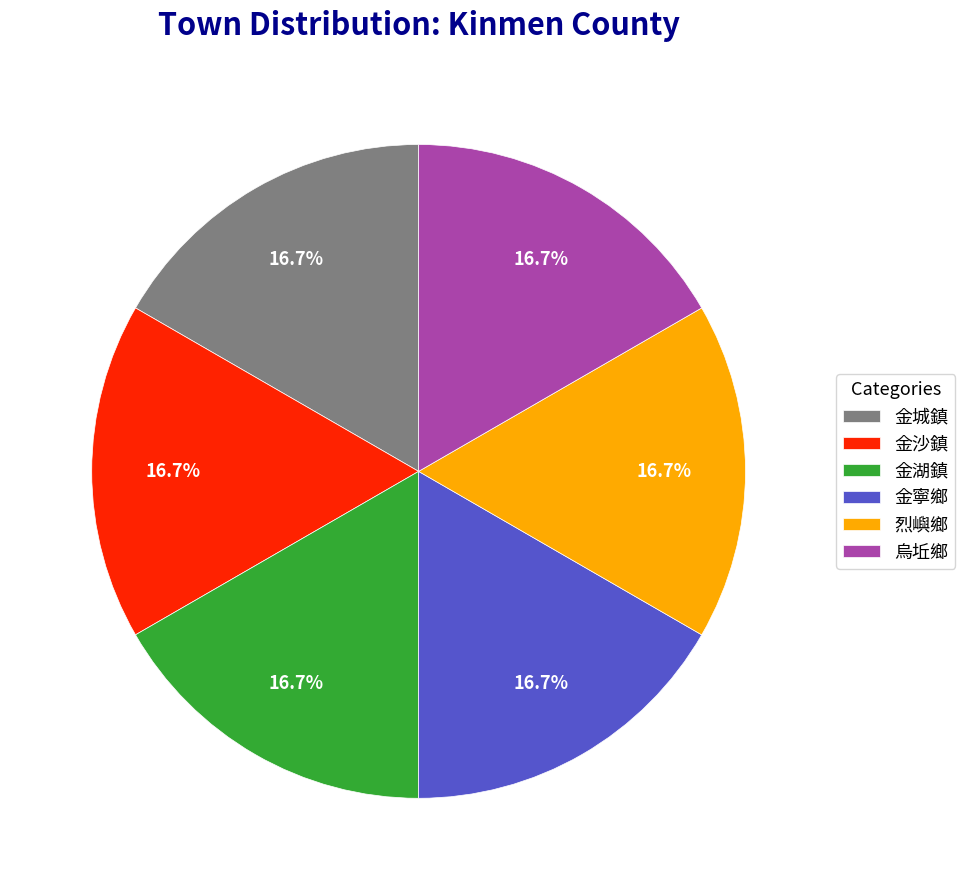

To the nearest percent, what is the combined percentage of 烏坵鄉 and 烈嶼鄉?

33%